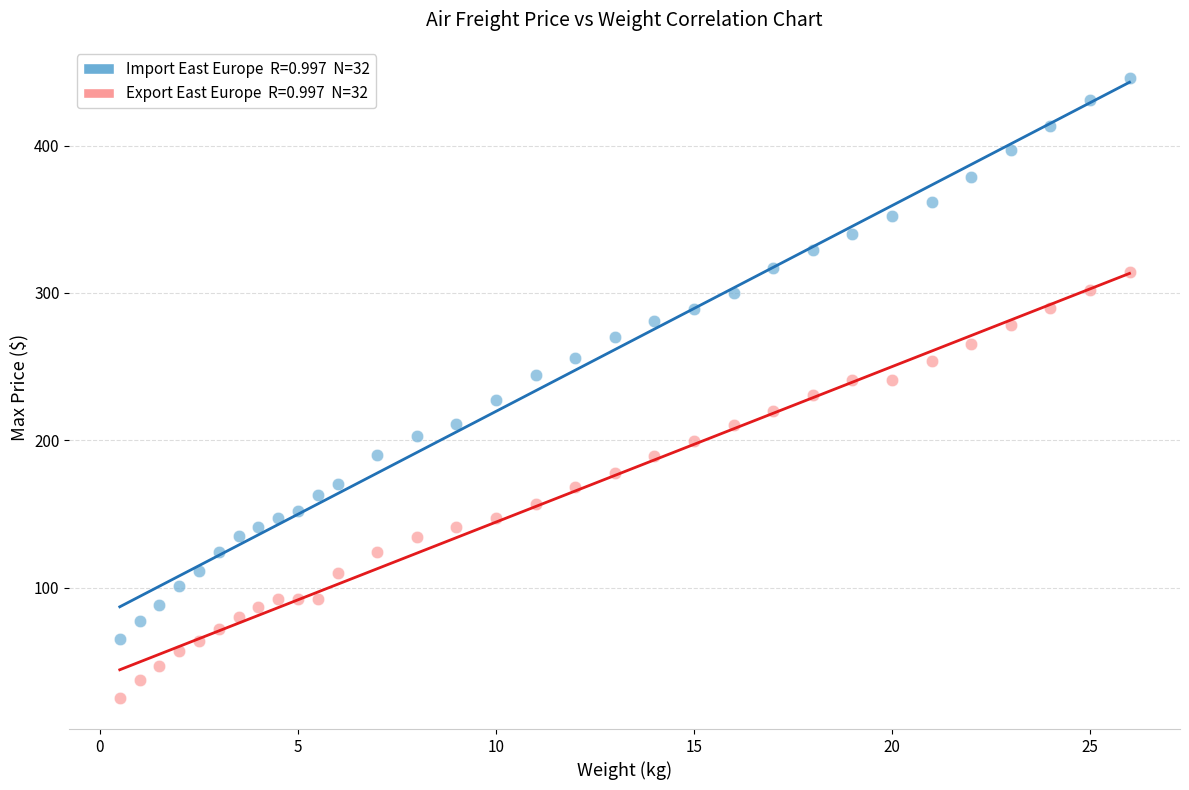

Across all data points, what is the range of Y values (max minus min)?

421.0